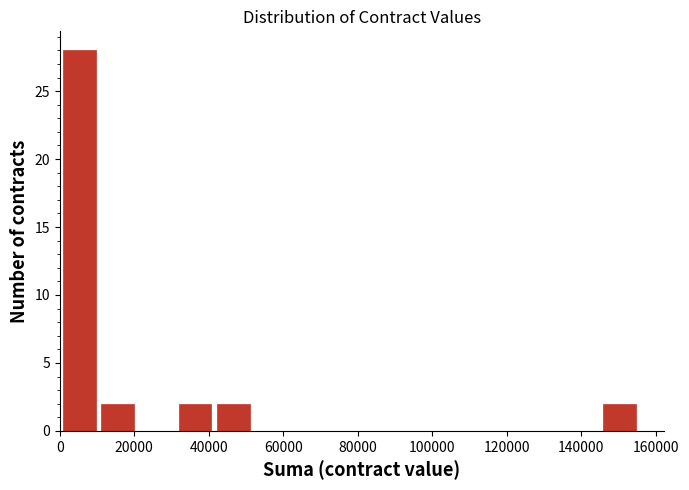

How tall is the bar that spans 10000 to 20000 on the x-axis? Neither the bar edges nor the heights are printed on the chart, so give them approximately, as read against the axes.

2